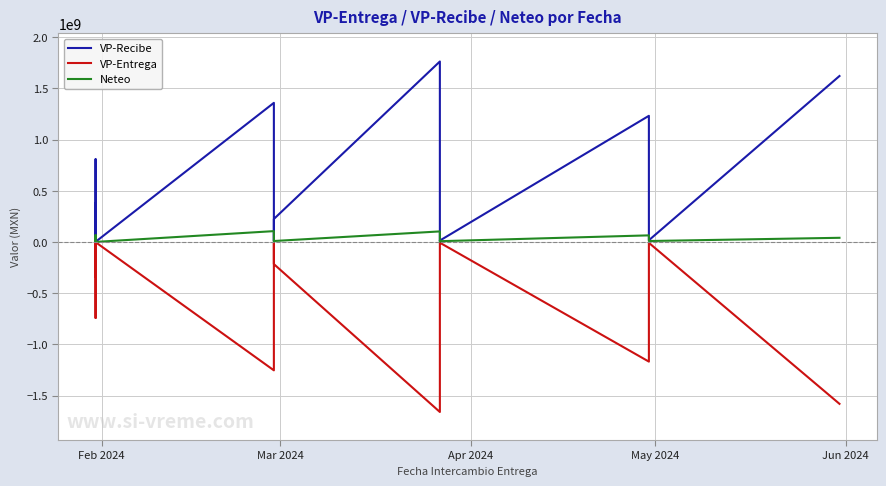

What are all the series names shown in the legend?

VP-Recibe, VP-Entrega, Neteo